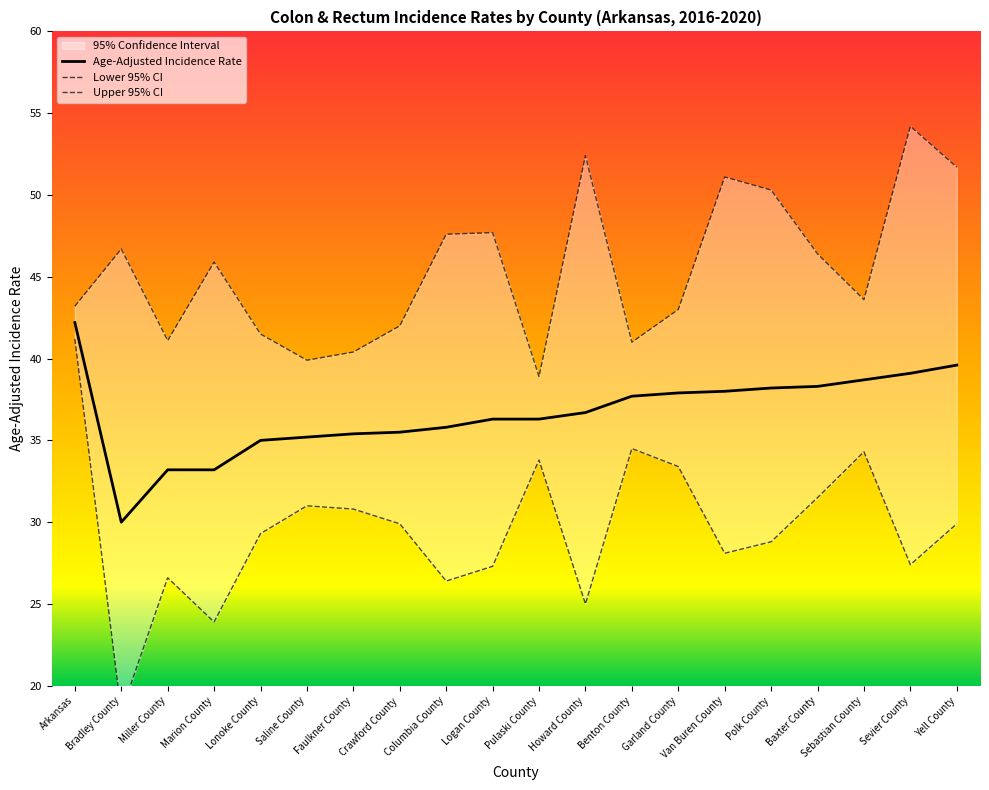

True or false: Age-Adjusted Incidence Rate and Upper 95% CI intersect in this chart.

False